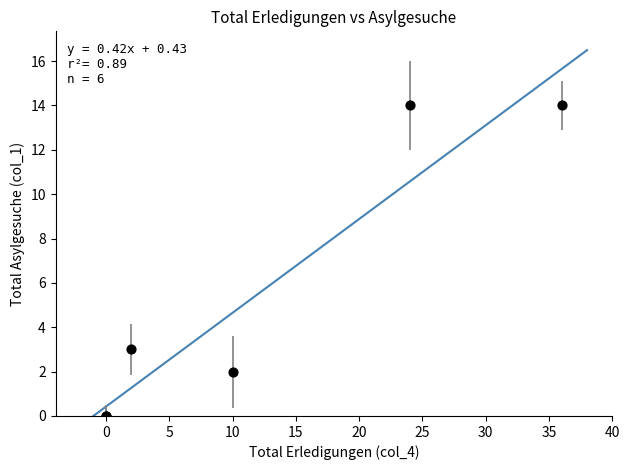

What Y value in the scatter plot is closest to 7?

3